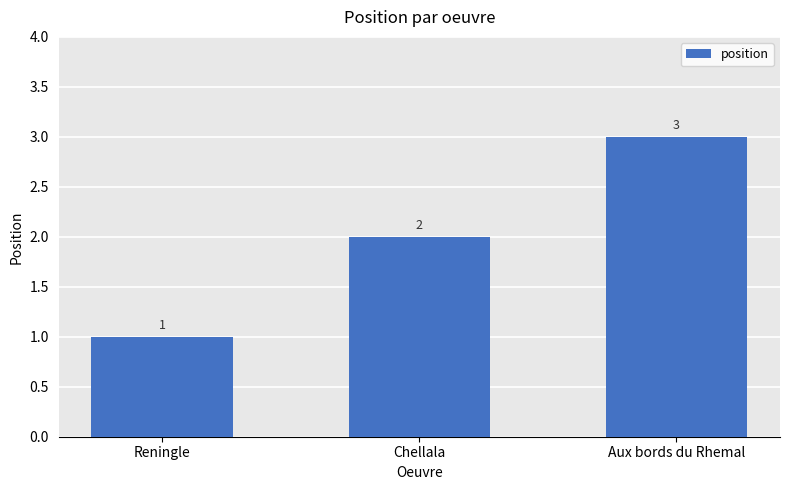

What is the label of the 2nd bar from the right?

Chellala